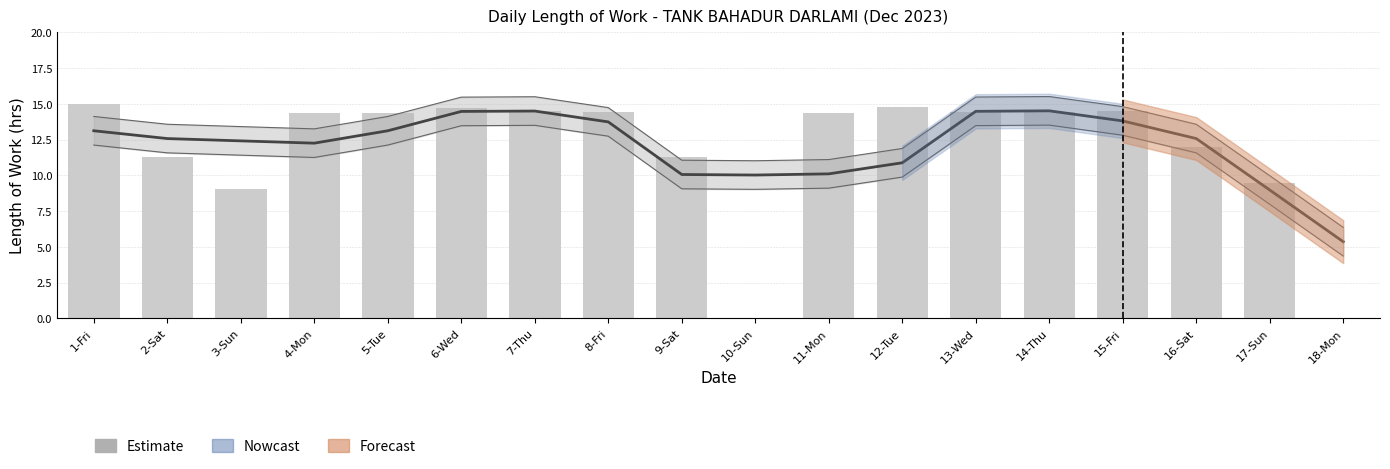

What is the label of the 14th bar from the left?

14-Thu